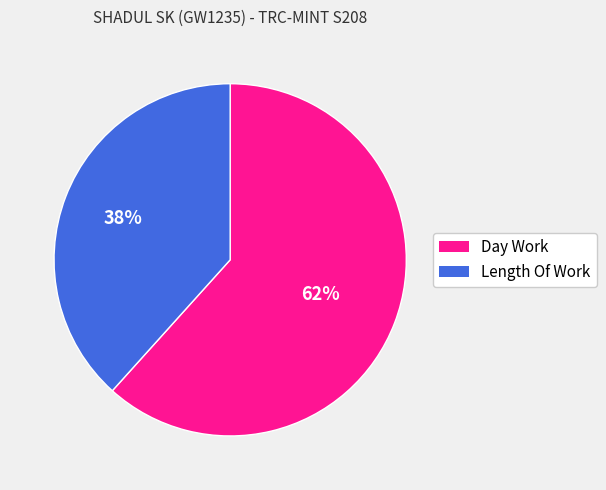

Which category has the biggest portion of the pie?

Day Work